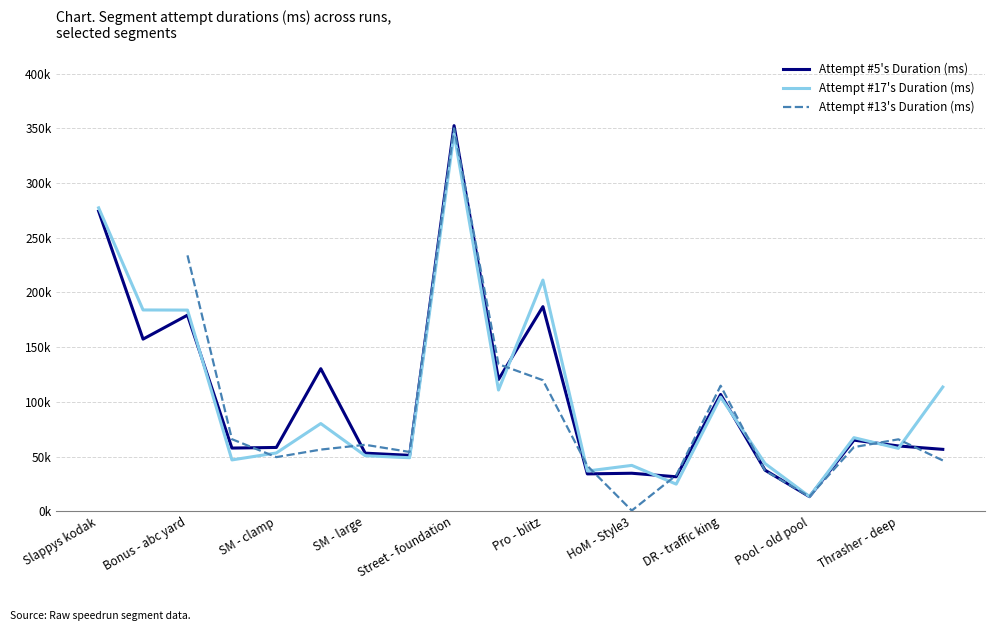

Does the chart display data point markers on the line(s)?

No